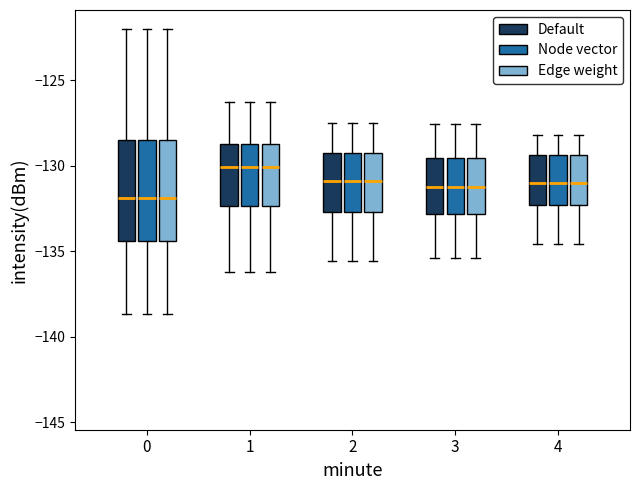

Reading left to right, read every box against the y-axis: the position of its median line, the range the box covers, and the ends of its whiskers. The values are not printed on the chart, so give them approximately, as read against the axis.

0 (Default): median -132.0, box -134.5 to -128.5, whiskers -138.5 to -122.0
0 (Node vector): median -132.0, box -134.5 to -128.5, whiskers -138.5 to -122.0
0 (Edge weight): median -132.0, box -134.5 to -128.5, whiskers -138.5 to -122.0
1 (Default): median -130.0, box -132.5 to -128.5, whiskers -136.0 to -126.5
1 (Node vector): median -130.0, box -132.5 to -128.5, whiskers -136.0 to -126.5
1 (Edge weight): median -130.0, box -132.5 to -128.5, whiskers -136.0 to -126.5
2 (Default): median -131.0, box -132.5 to -129.0, whiskers -135.5 to -127.5
2 (Node vector): median -131.0, box -132.5 to -129.0, whiskers -135.5 to -127.5
2 (Edge weight): median -131.0, box -132.5 to -129.0, whiskers -135.5 to -127.5
3 (Default): median -131.0, box -133.0 to -129.5, whiskers -135.5 to -127.5
3 (Node vector): median -131.0, box -133.0 to -129.5, whiskers -135.5 to -127.5
3 (Edge weight): median -131.0, box -133.0 to -129.5, whiskers -135.5 to -127.5
4 (Default): median -131.0, box -132.5 to -129.5, whiskers -134.5 to -128.0
4 (Node vector): median -131.0, box -132.5 to -129.5, whiskers -134.5 to -128.0
4 (Edge weight): median -131.0, box -132.5 to -129.5, whiskers -134.5 to -128.0